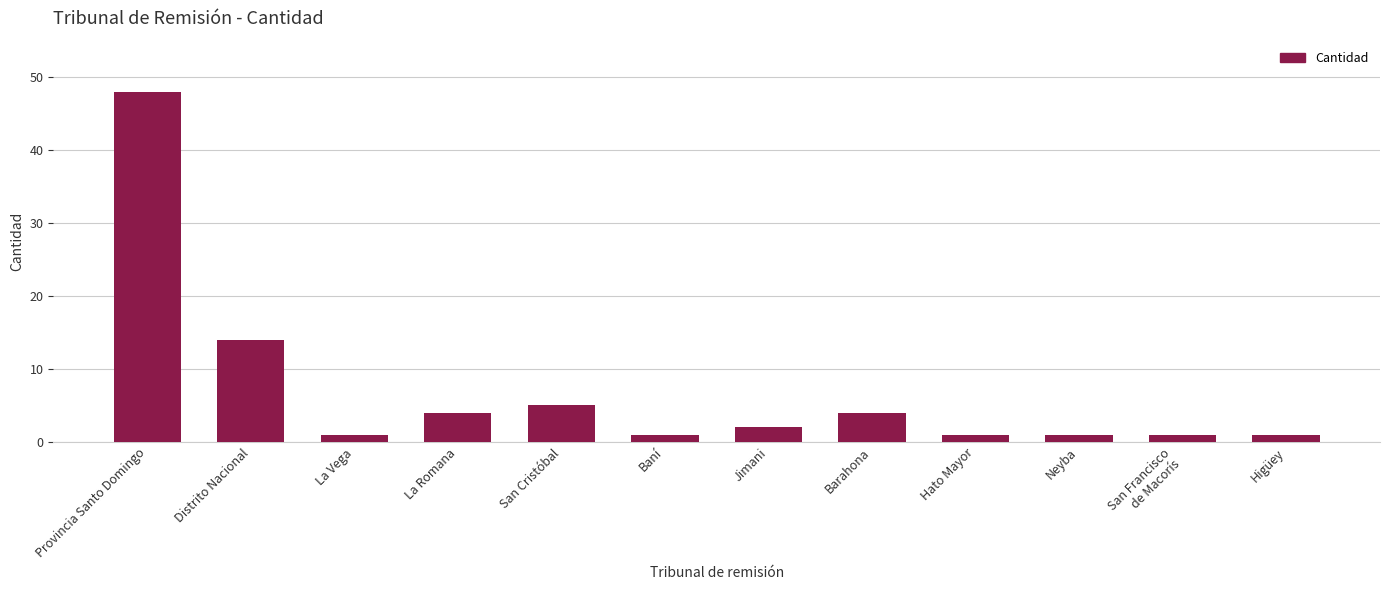

What is the average value?

7